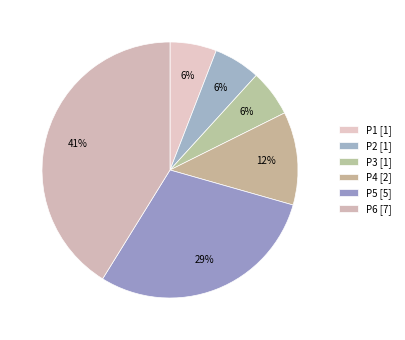

Is the sum of P5 and P6 greater than half?

Yes